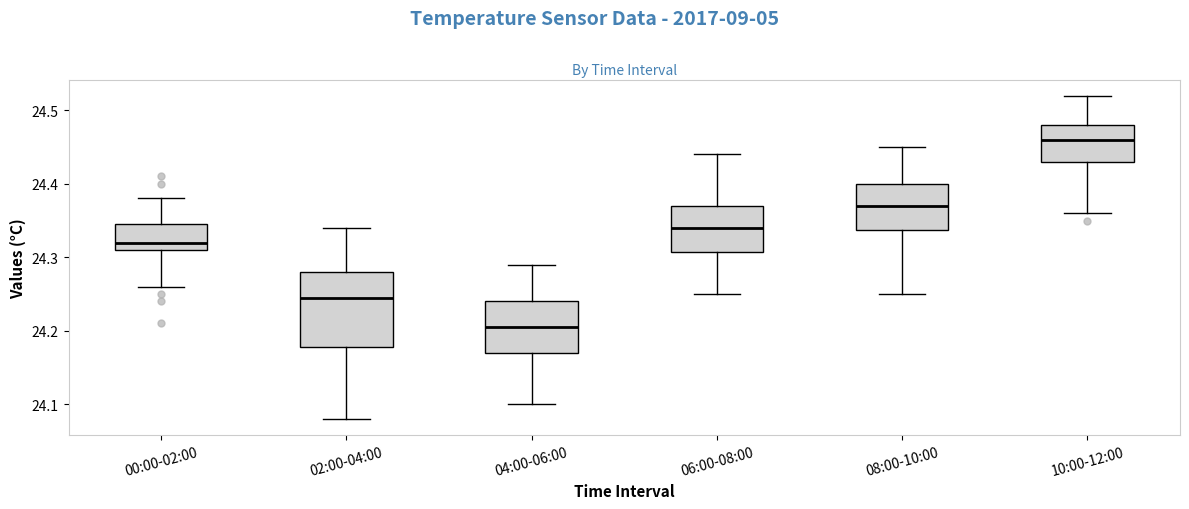

Reading left to right, read every box against the y-axis: the position of its median line, the range the box covers, and the ends of its whiskers. The values are not printed on the chart, so give them approximately, as read against the axis.

00:00-02:00: median 24.32, box 24.31 to 24.35, whiskers 24.26 to 24.38
02:00-04:00: median 24.25, box 24.18 to 24.28, whiskers 24.08 to 24.34
04:00-06:00: median 24.21, box 24.17 to 24.24, whiskers 24.10 to 24.29
06:00-08:00: median 24.34, box 24.31 to 24.37, whiskers 24.25 to 24.44
08:00-10:00: median 24.37, box 24.34 to 24.40, whiskers 24.25 to 24.45
10:00-12:00: median 24.46, box 24.43 to 24.48, whiskers 24.36 to 24.52